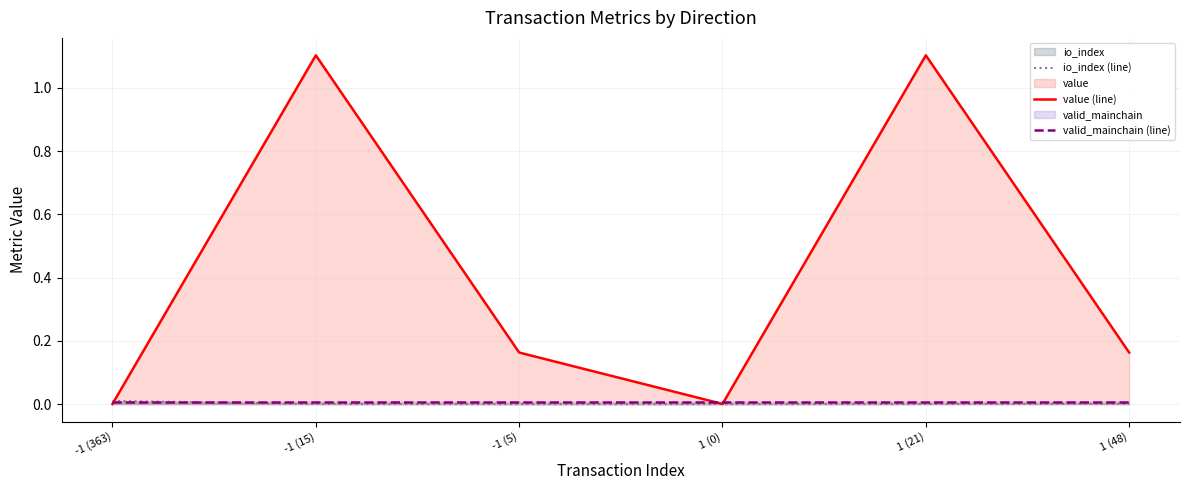

At which category does the chart reach its peak across all series?

-1 (15)